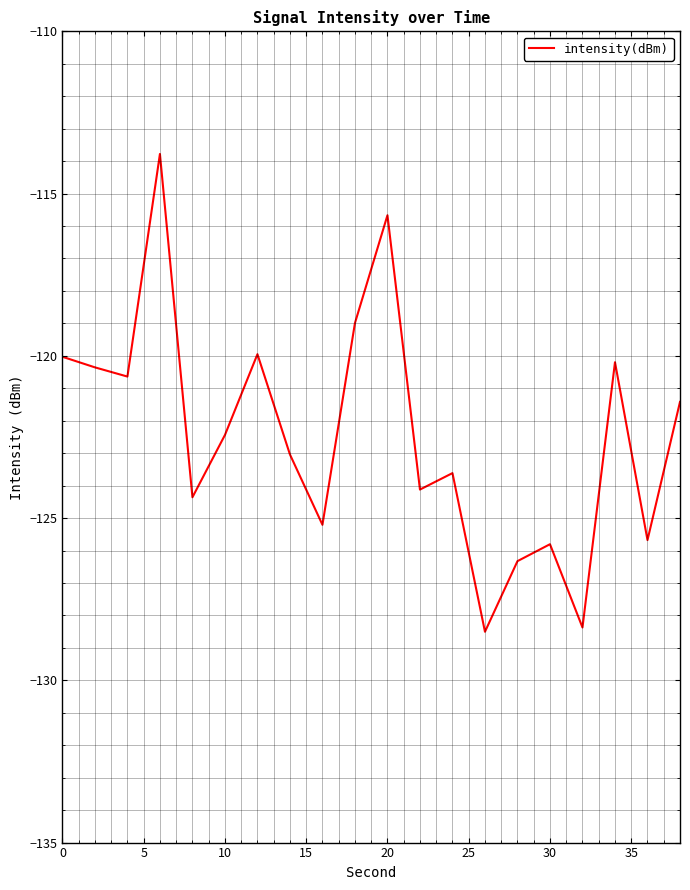

How many interior local valleys (lower than both neighbors) does the data have?

7